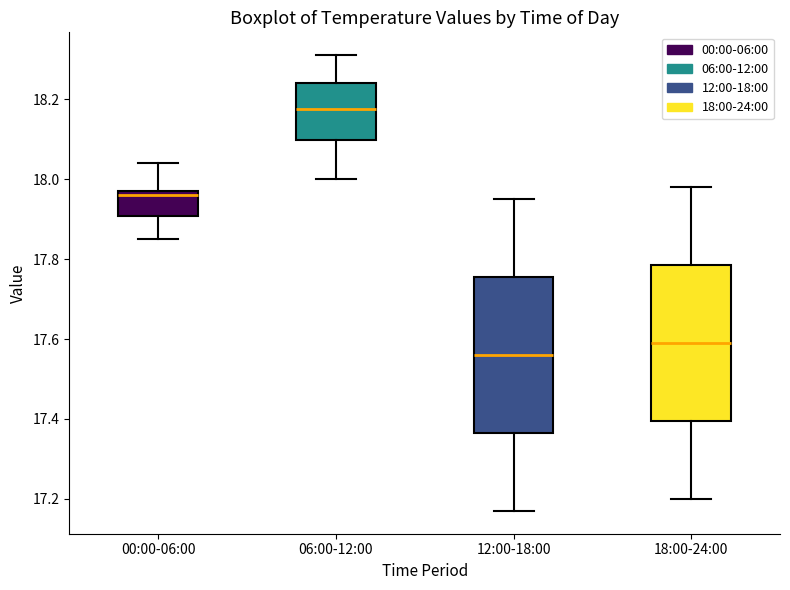

Which box has the lowest median line?

12:00-18:00